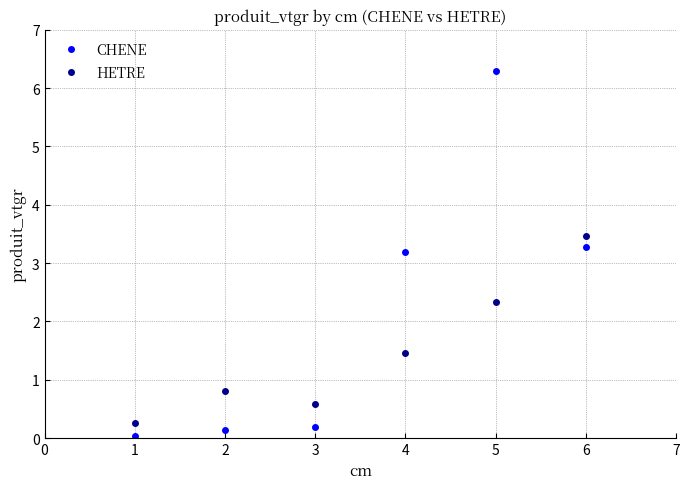

Rank the series by their average value, from lowest to highest.

HETRE, CHENE